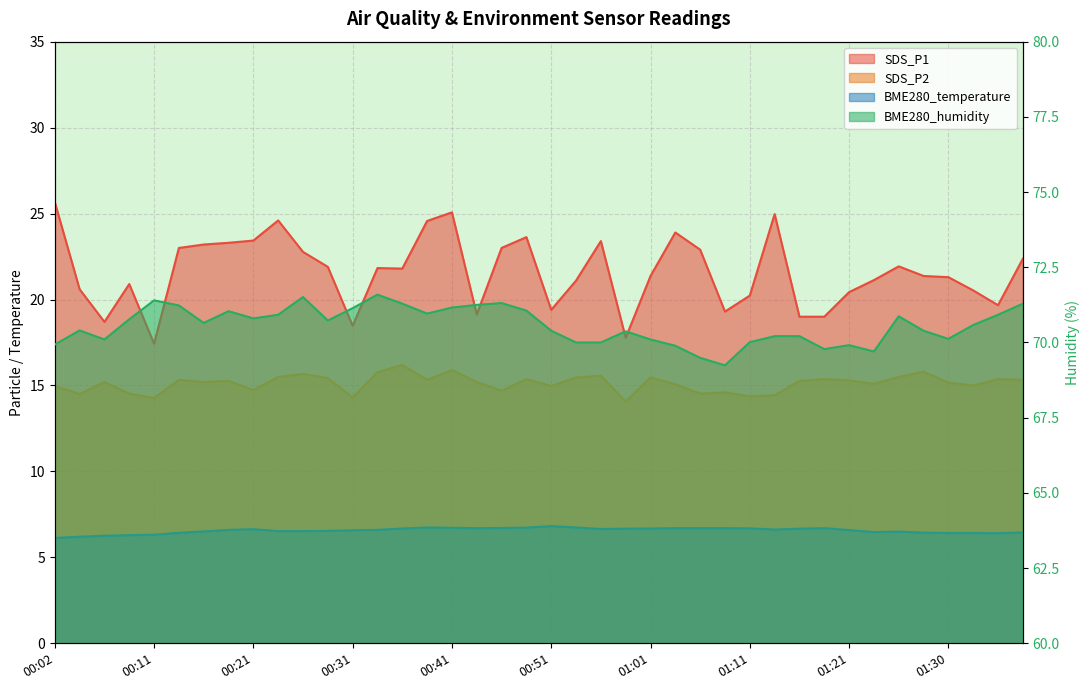

What is the difference between the BME280_temperature values at 01:21 and 00:02?

0.5